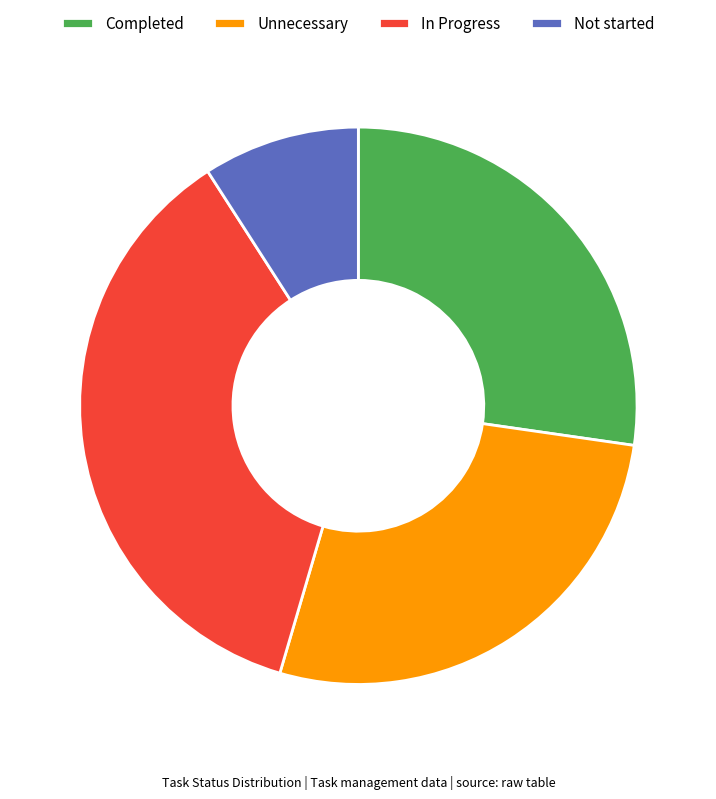

The Completed slice represents 27% of the pie. True or false?

True